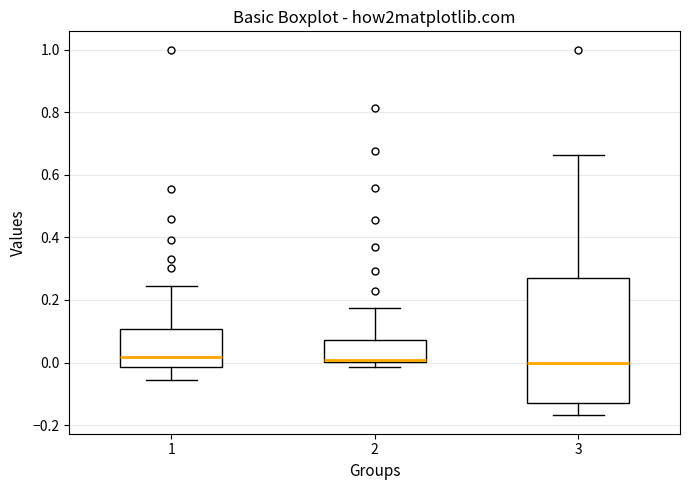

Reading left to right, read every box against the y-axis: the position of its median line, the range the box covers, and the ends of its whiskers. The values are not printed on the chart, so give them approximately, as read against the axis.

1: median 0.02, box -0.02 to 0.10, whiskers -0.06 to 0.24
2: median 0.00 (just above the box's lower edge), box 0.00 to 0.08, whiskers -0.02 to 0.18
3: median 0.00, box -0.12 to 0.28, whiskers -0.16 to 0.66